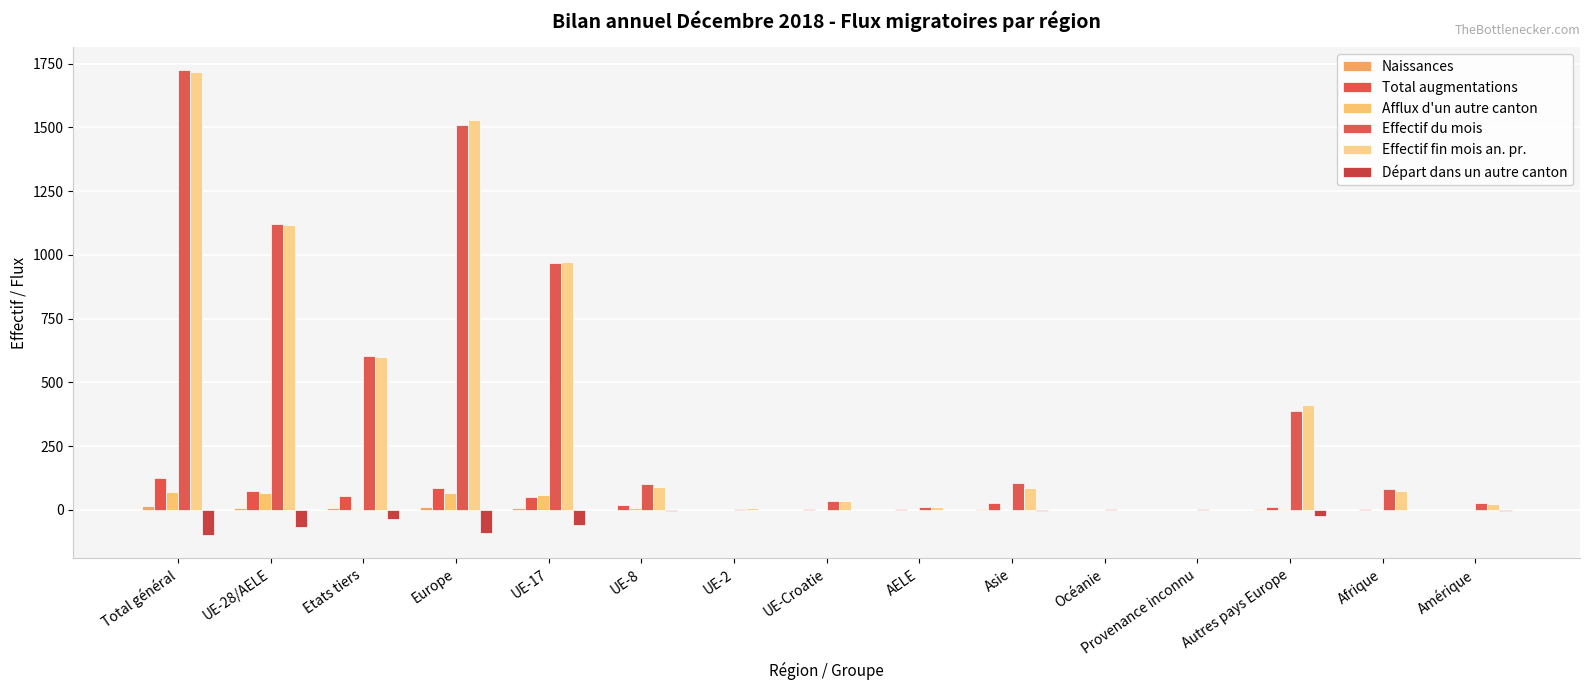

What is the difference between the maximum and minimum values in the Effectif fin mois an. pr. series?

1715